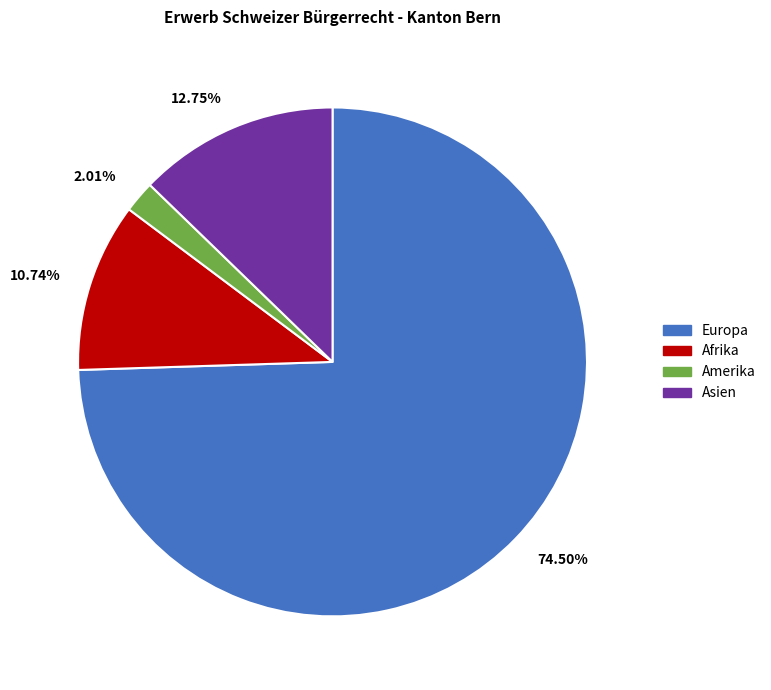

Is the sum of 12.75% and 74.50% greater than half?

Yes